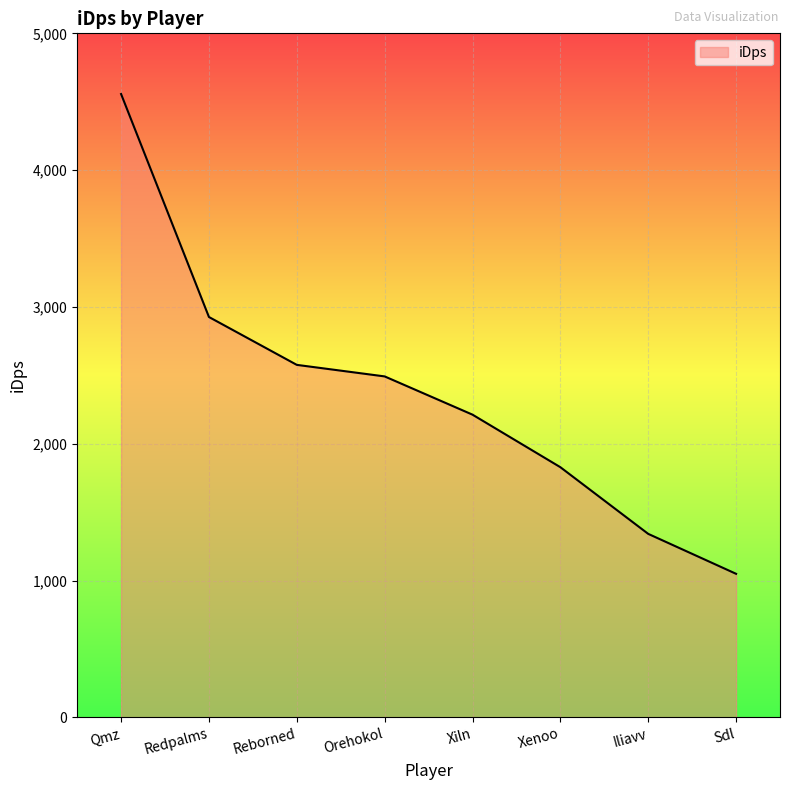

Does the chart have visible grid lines?

Yes